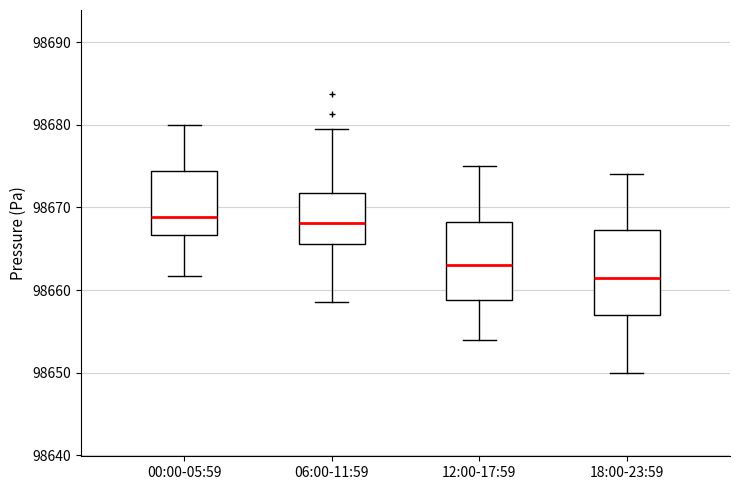

Reading left to right, transcribe this box plot: for each box, give where its median line is, the range the box spans, and where its two whiskers end, as read against the y-axis. The values are not printed on the chart, so give them approximately, as read against the axis.

00:00-05:59: median 98669, box 98667 to 98674, whiskers 98662 to 98680
06:00-11:59: median 98668, box 98666 to 98672, whiskers 98659 to 98680
12:00-17:59: median 98663, box 98659 to 98668, whiskers 98654 to 98675
18:00-23:59: median 98662, box 98657 to 98667, whiskers 98650 to 98674